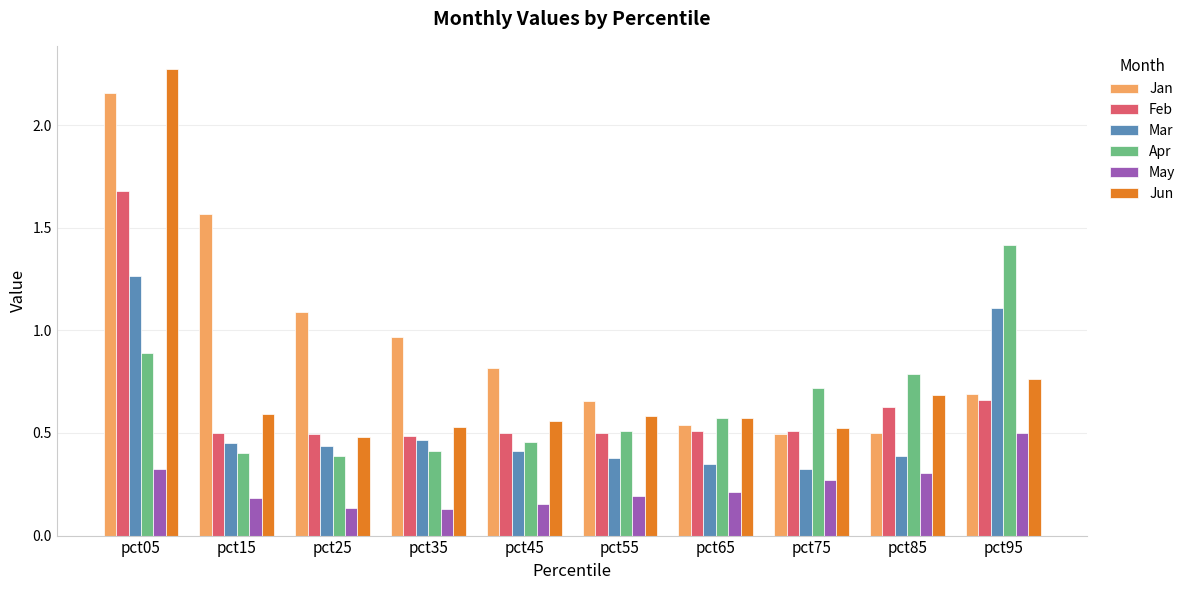

Which series changed the most between pct35 and pct55?

Jan